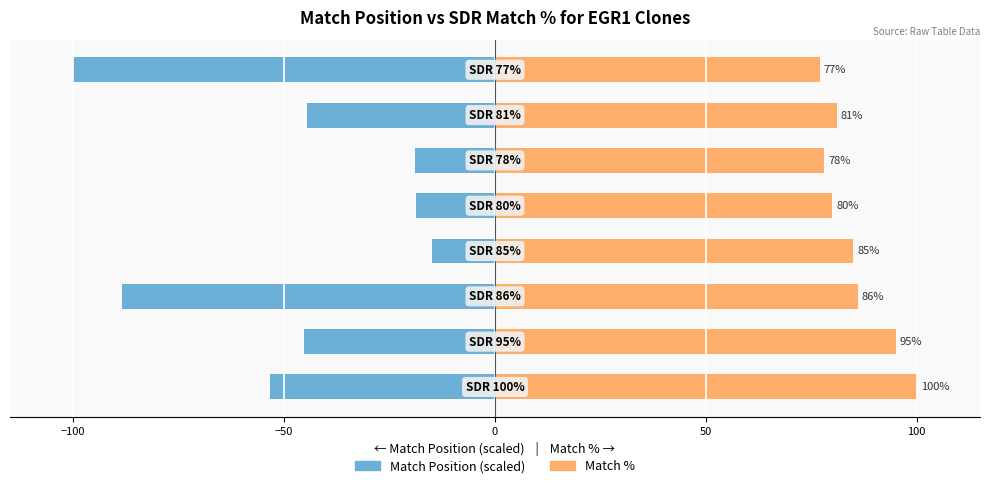

Between 100 and 7, which series saw the biggest shift?

Match Position (scaled)